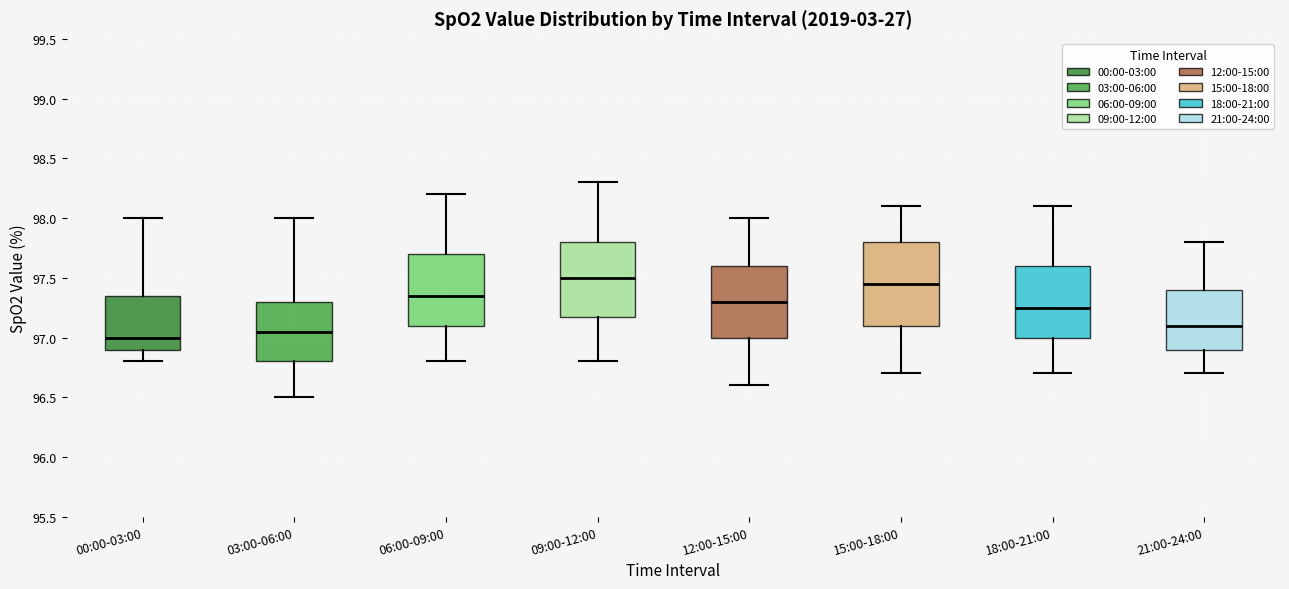

Reading left to right, transcribe this box plot: for each box, give where its median line is, the range the box spans, and where its two whiskers end, as read against the y-axis. The values are not printed on the chart, so give them approximately, as read against the axis.

00:00-03:00: median 97.00, box 96.90 to 97.35, whiskers 96.80 to 98.00
03:00-06:00: median 97.05, box 96.80 to 97.30, whiskers 96.50 to 98.00
06:00-09:00: median 97.35, box 97.10 to 97.70, whiskers 96.80 to 98.20
09:00-12:00: median 97.50, box 97.20 to 97.80, whiskers 96.80 to 98.30
12:00-15:00: median 97.30, box 97.00 to 97.60, whiskers 96.60 to 98.00
15:00-18:00: median 97.45, box 97.10 to 97.80, whiskers 96.70 to 98.10
18:00-21:00: median 97.25, box 97.00 to 97.60, whiskers 96.70 to 98.10
21:00-24:00: median 97.10, box 96.90 to 97.40, whiskers 96.70 to 97.80